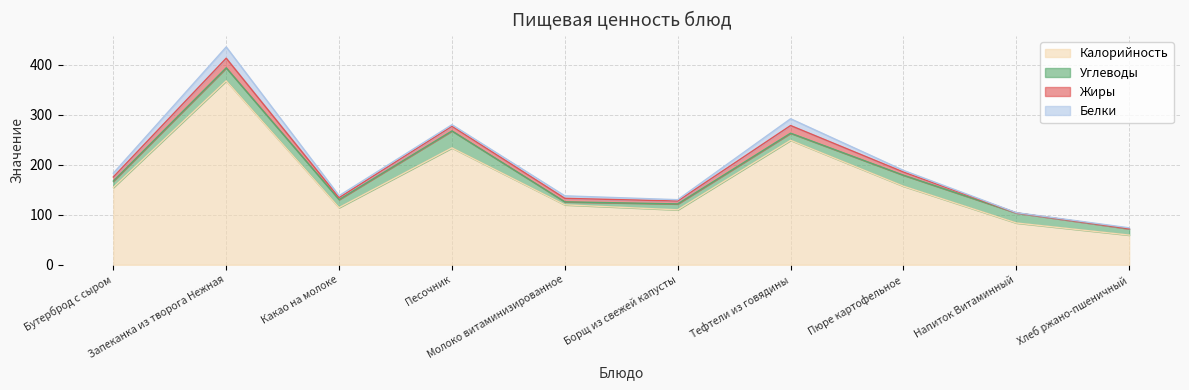

What is the value of the Жиры point at the 9th from the left?

0.1